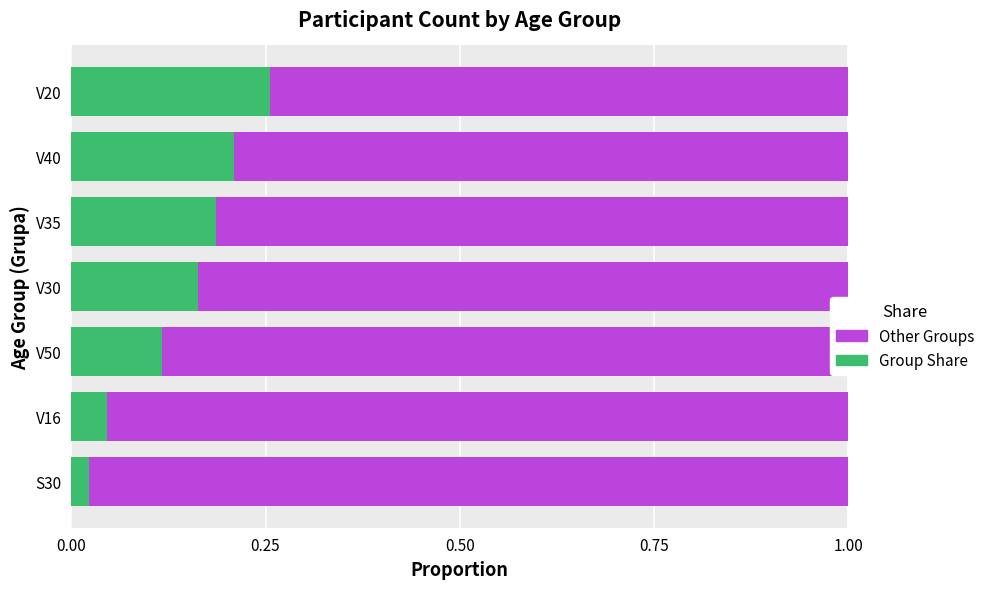

What is the sum of the Group Share values at V40 and V30?

0.4